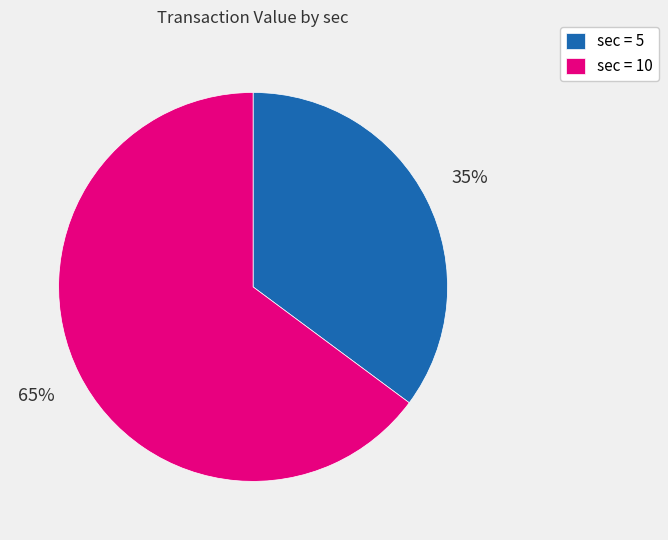

How many slices are in this pie chart?

2